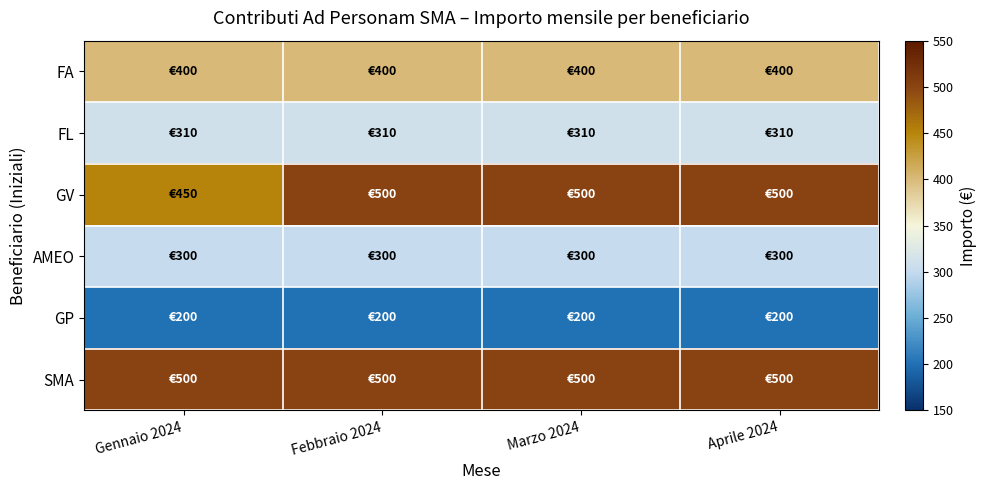

Between Gennaio 2024 and Marzo 2024, which is larger?

Gennaio 2024